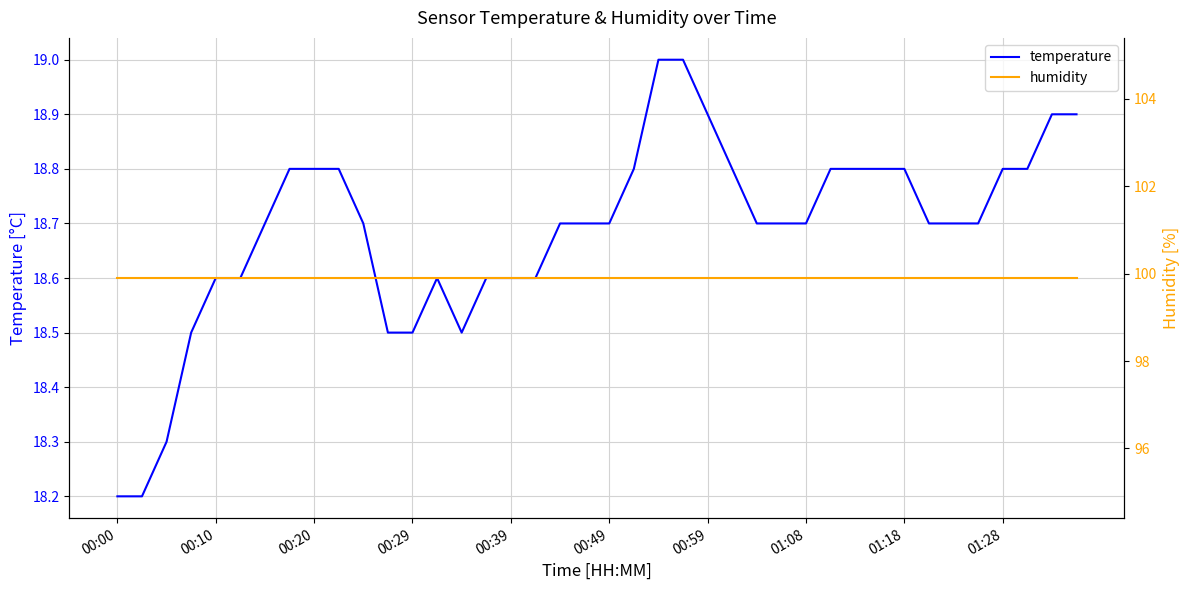

What is the highest value of the temperature series?

19.0